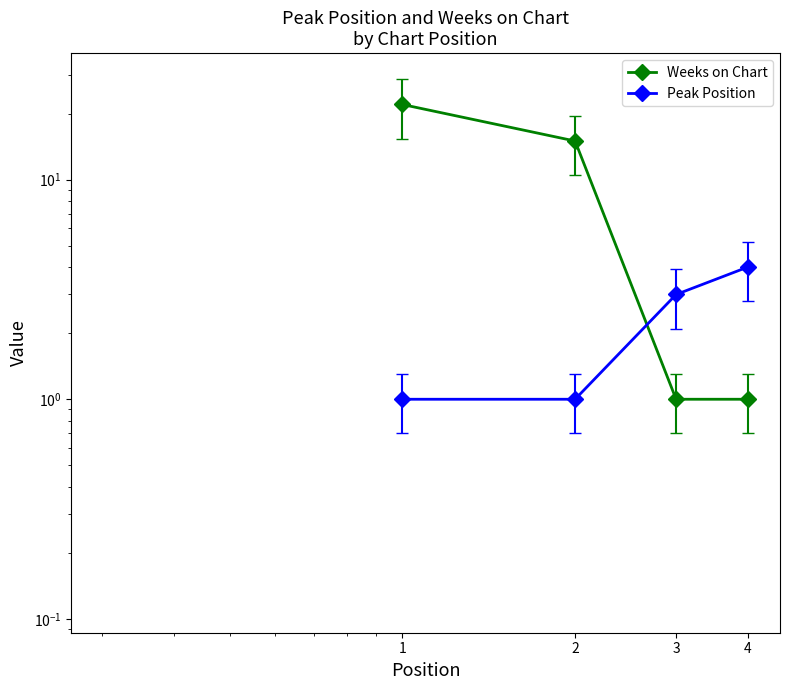

At which category is the sum across all series the highest?

1